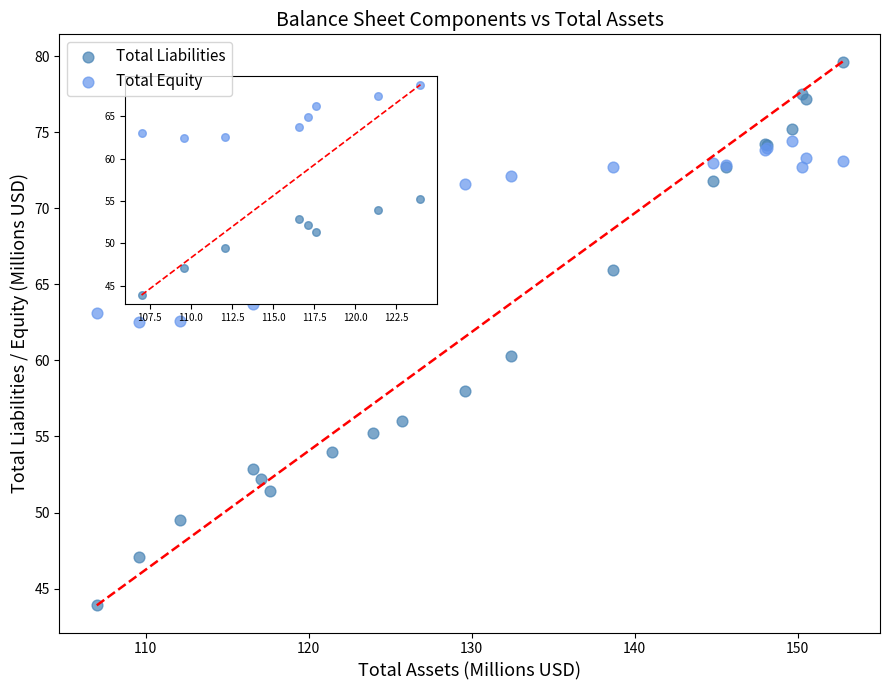

Which series has the widest spread of Y values?

Total Liabilities